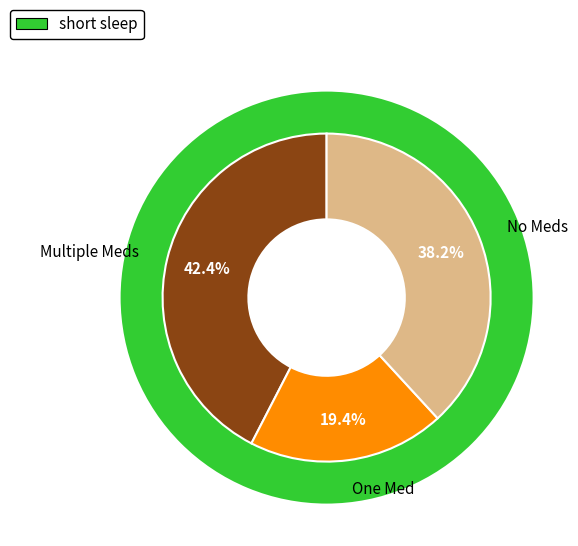

Does any single category account for the majority?

No